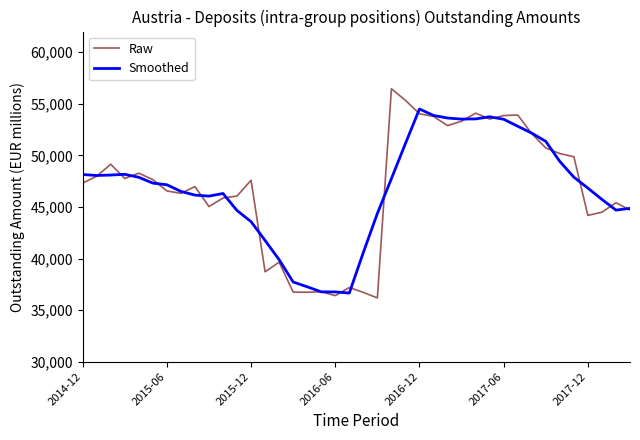

Rank the series by their maximum value, from lowest to highest.

Smoothed, Raw